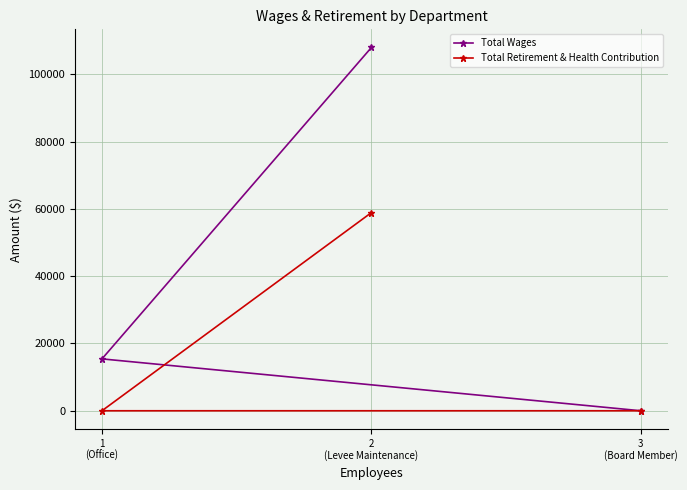

How many values in Total Retirement & Health Contribution are above zero?

1